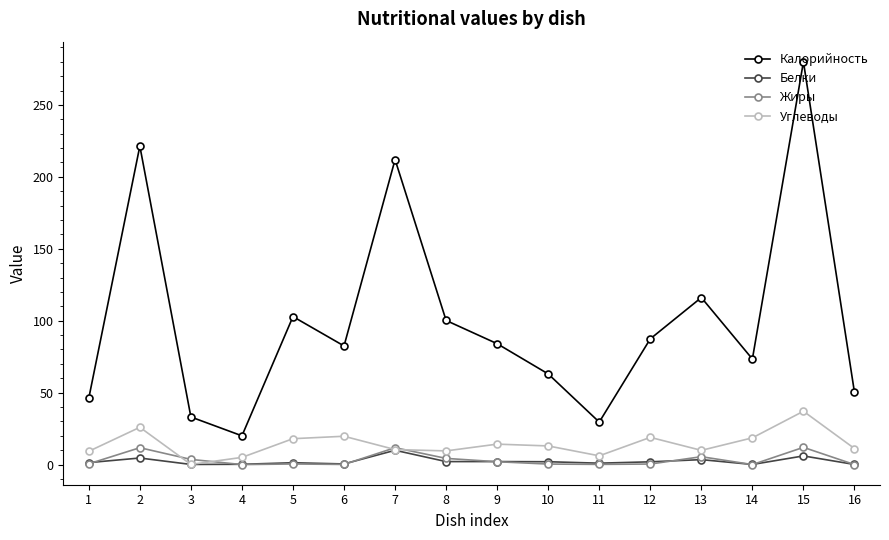

True or false: Калорийность and Жиры intersect in this chart.

False